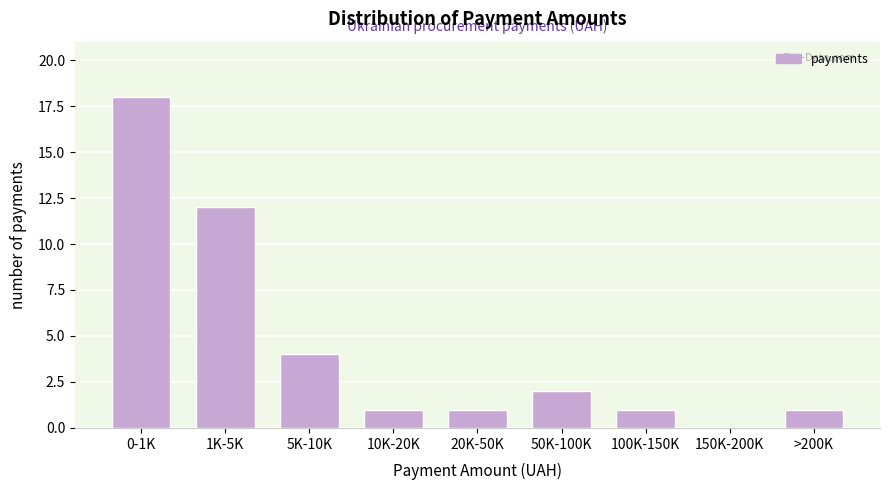

Reading left to right, what are all the values shown in this chart?

0-1K=18	1K-5K=12	5K-10K=4	10K-20K=1	20K-50K=1	50K-100K=2	100K-150K=1	150K-200K=0	>200K=1